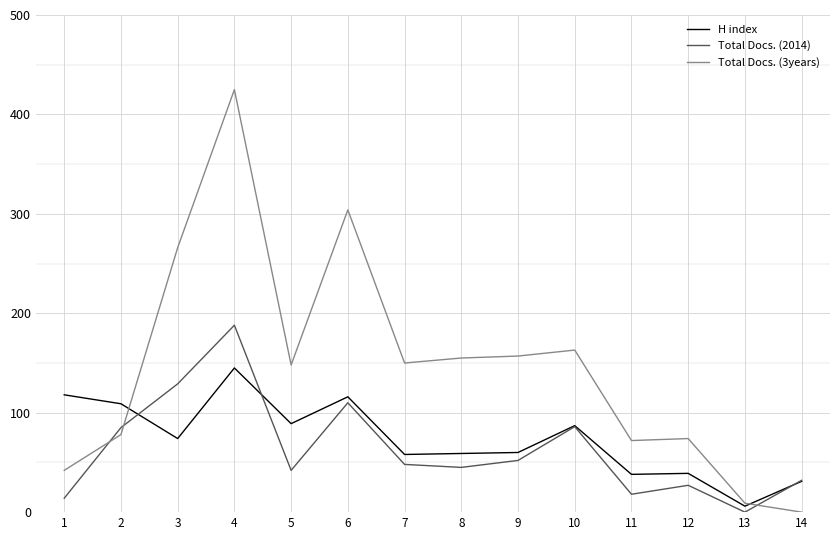

Between which two adjacent categories do H index and Total Docs. (2014) first intersect?

2 and 3